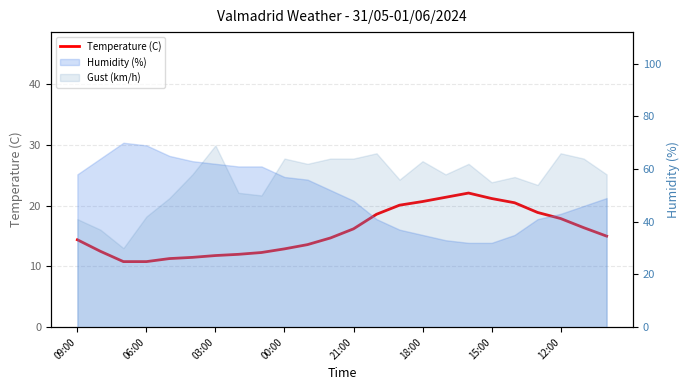

What is the greatest value displayed?

22.1